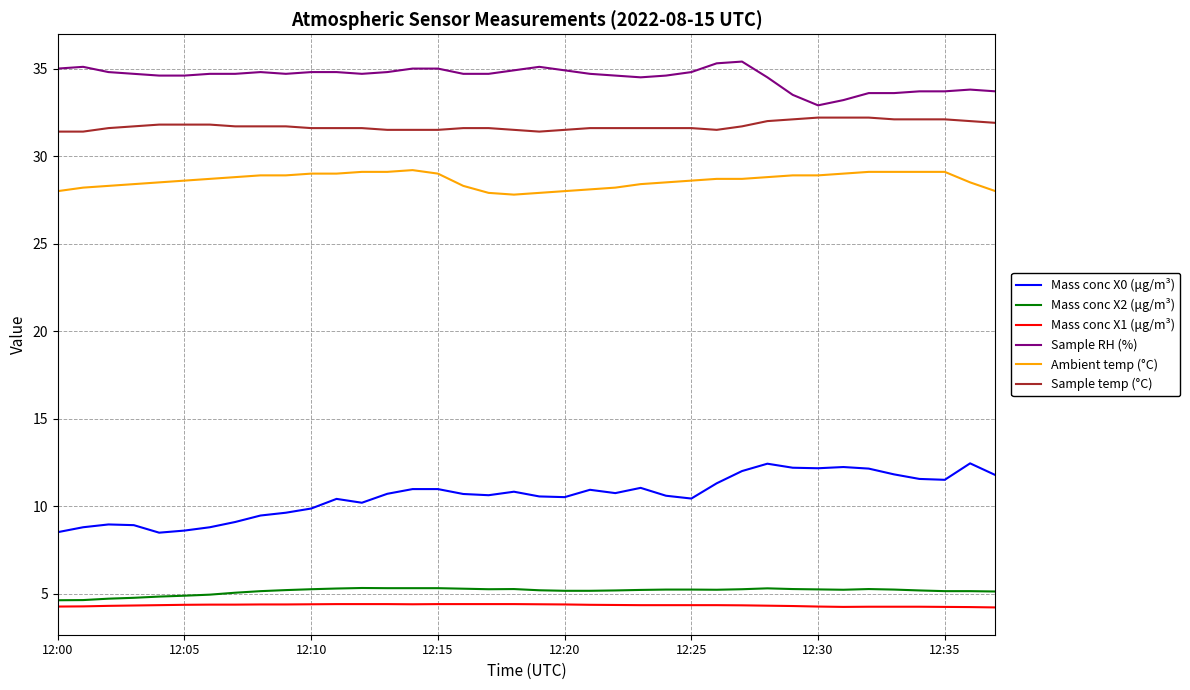

What is the lowest value of the Sample temp (°C) series?

31.4